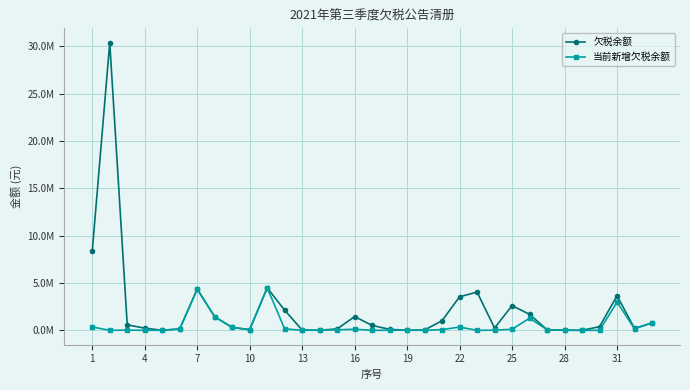

At which label does 当前新增欠税余额 first exceed 64087?

1